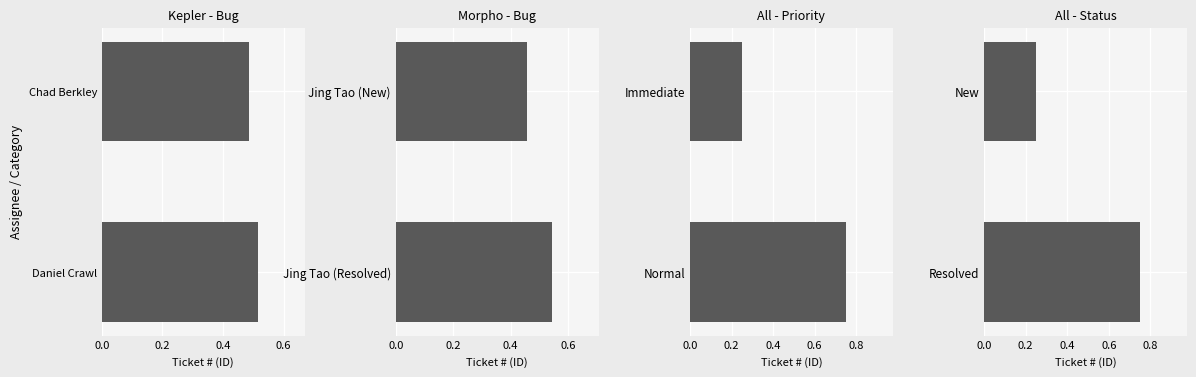

What is the value of the All - Status bar at the 2nd from the left?

0.2